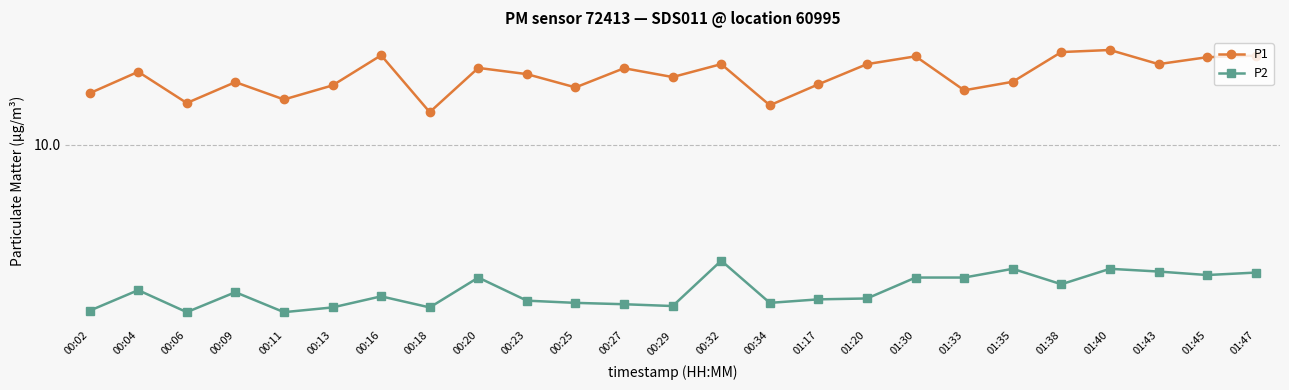

What is the difference between the highest and lowest values at 00:25?

13.4